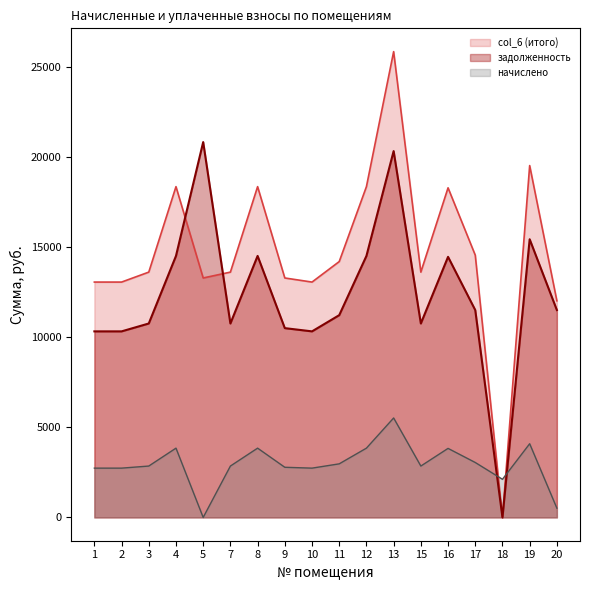

What is the highest value of the задолженность series?

20826.5